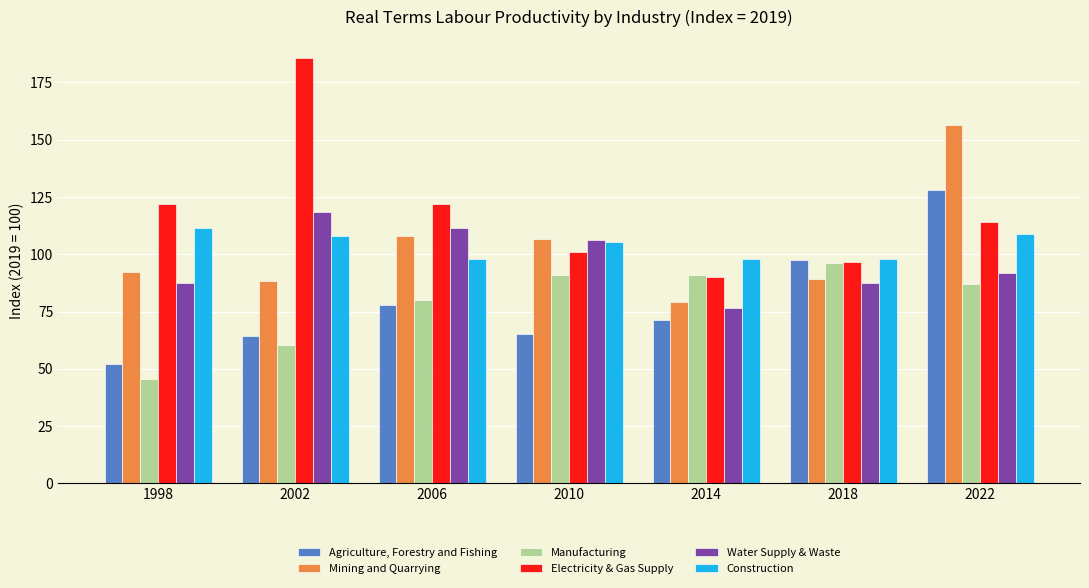

Which category has the lowest value across all series?

1998